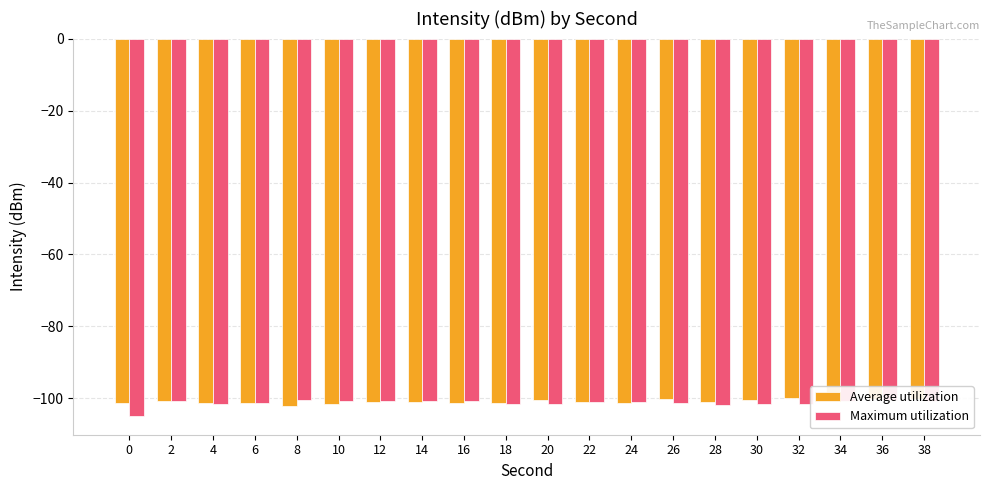

How many categories are shown in the chart?

20